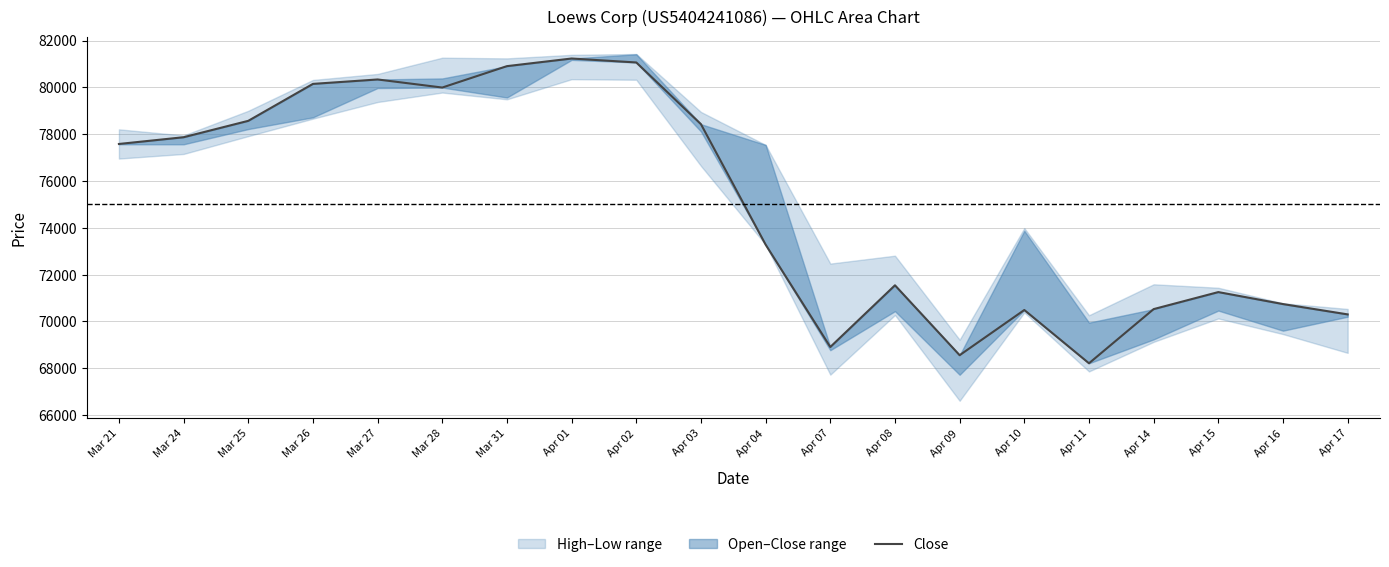

What is the minimum value shown in the chart?

68214